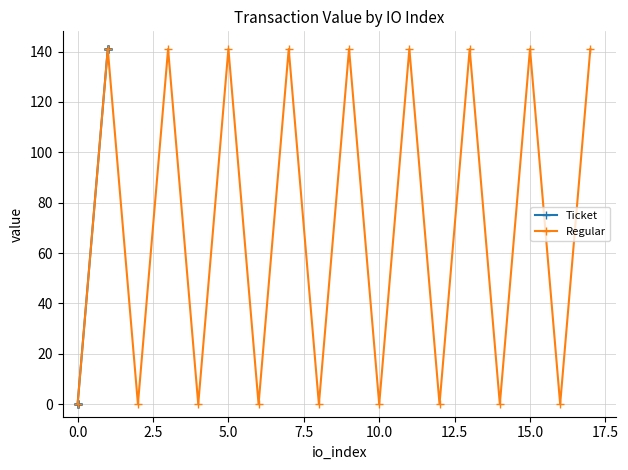

The value of Regular at 0.0 is 0.0. True or false?

True